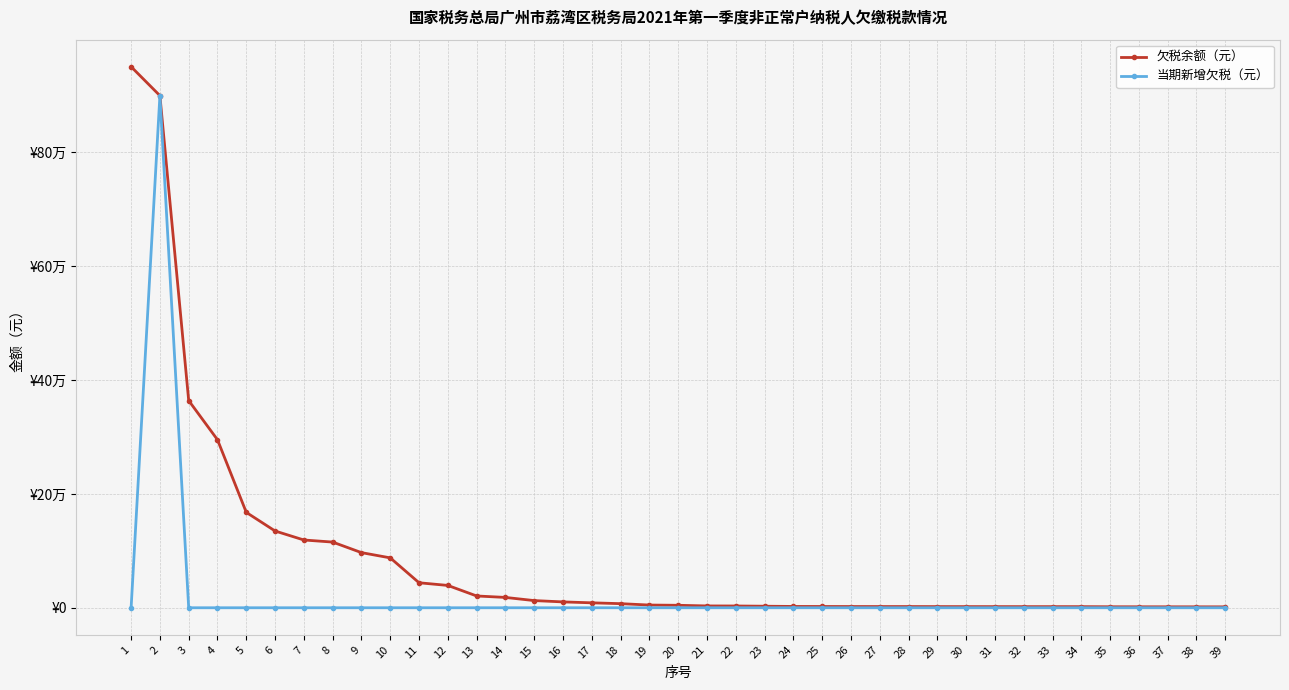

Rank the series by their maximum value, from highest to lowest.

欠税余额（元）, 当期新增欠税（元）